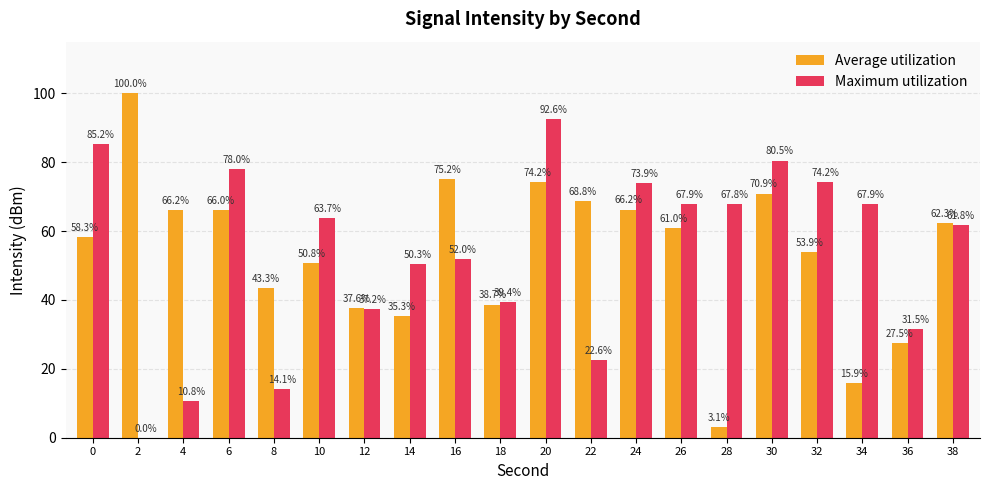

At which label does Average utilization first exceed 60?

2